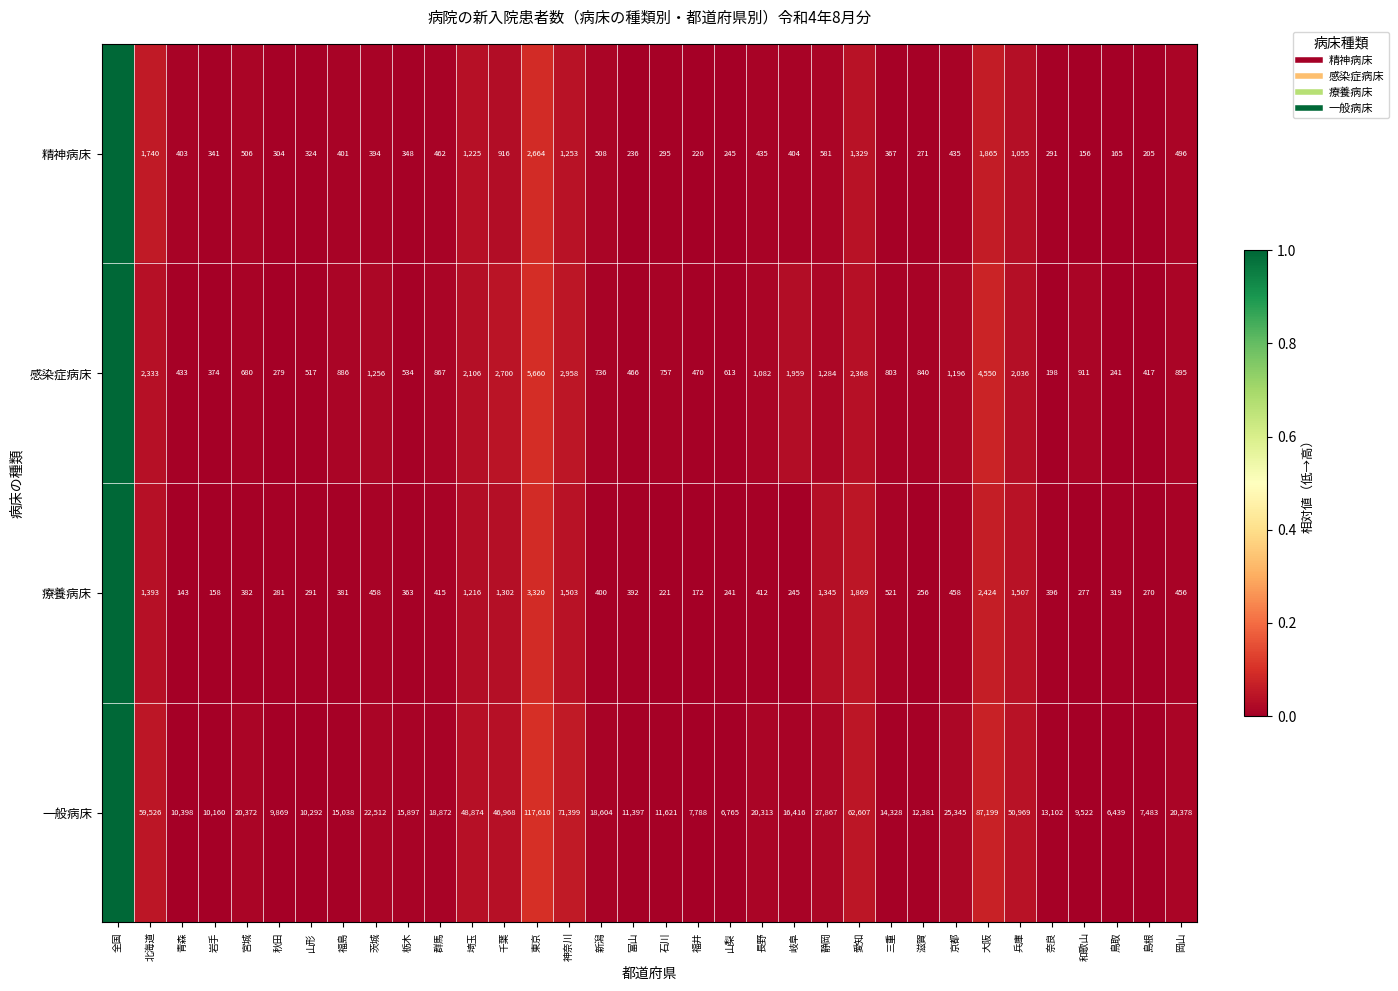

How many positive values does the 療養病床 series have?

33